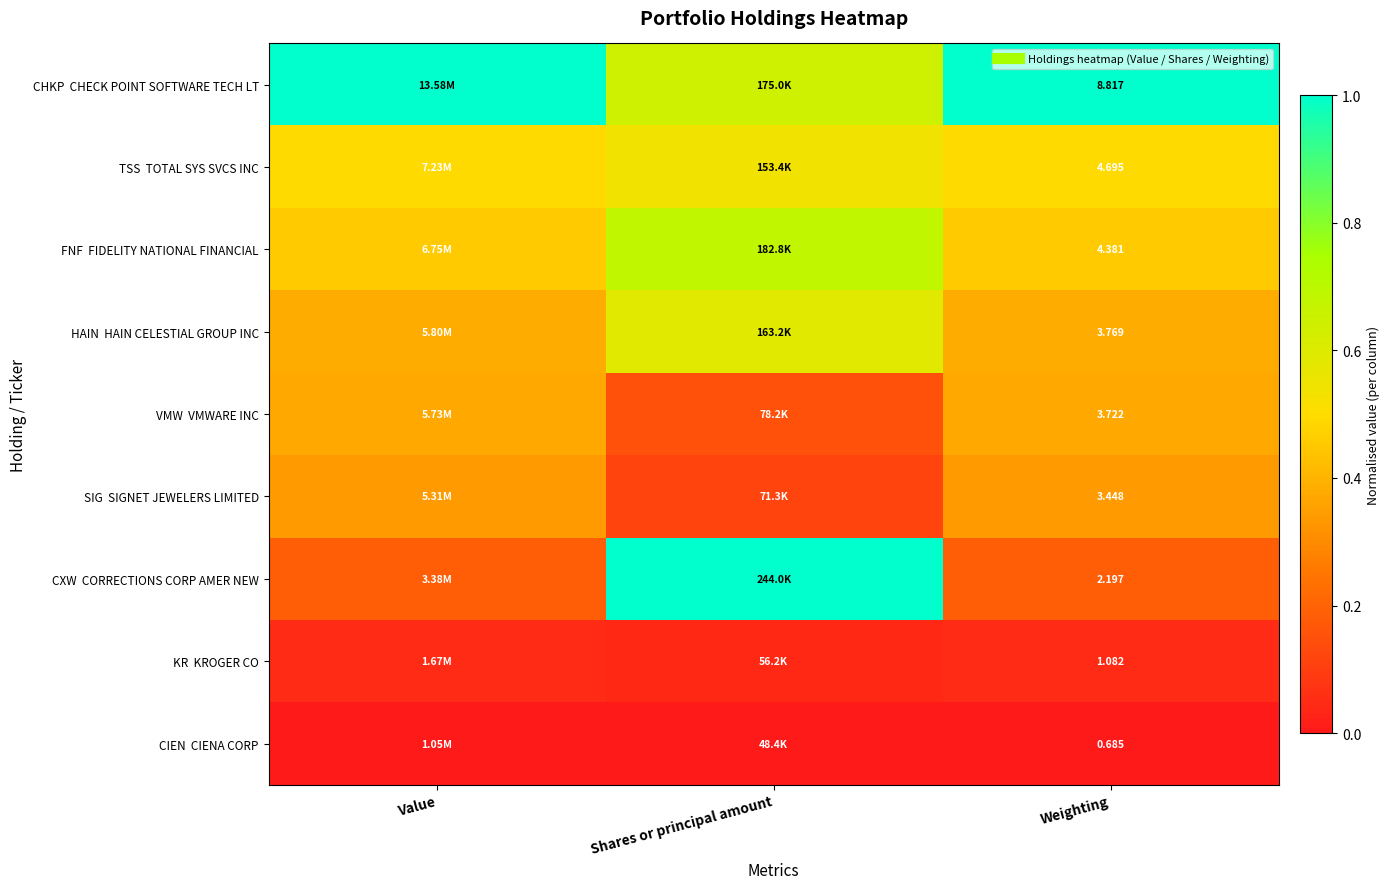

Between Value and Shares or principal amount, which is larger?

Value